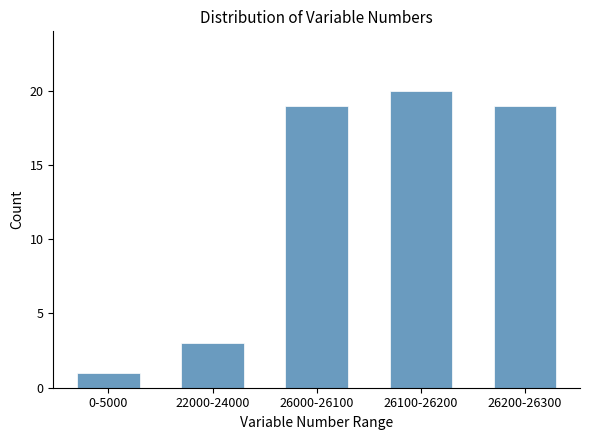

Reading left to right, list all the values displayed in this chart.

0-5000=1	22000-24000=3	26000-26100=19	26100-26200=20	26200-26300=19